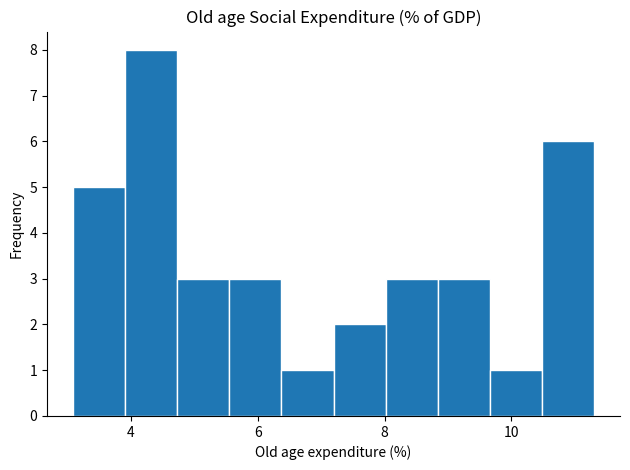

Which range on the x-axis has the tallest bar?

4.0 to 4.8